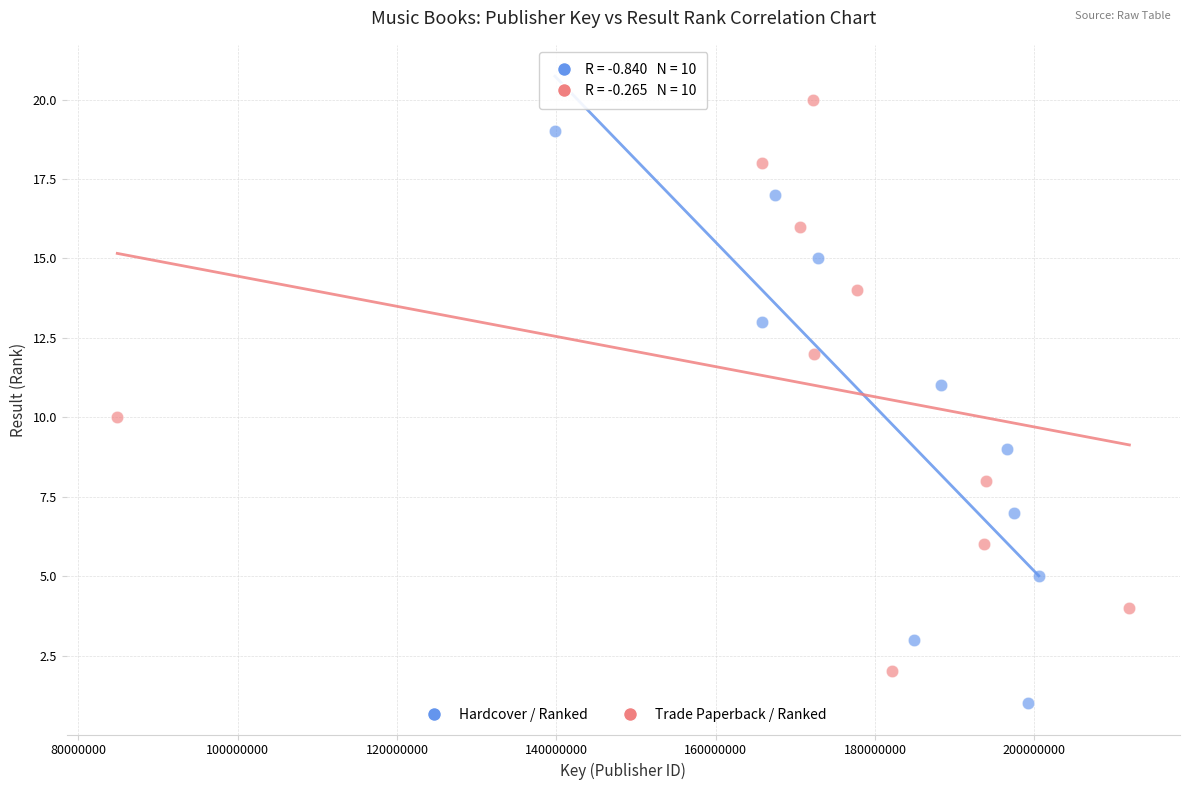

Which series reaches the minimum Y coordinate?

Hardcover / Ranked